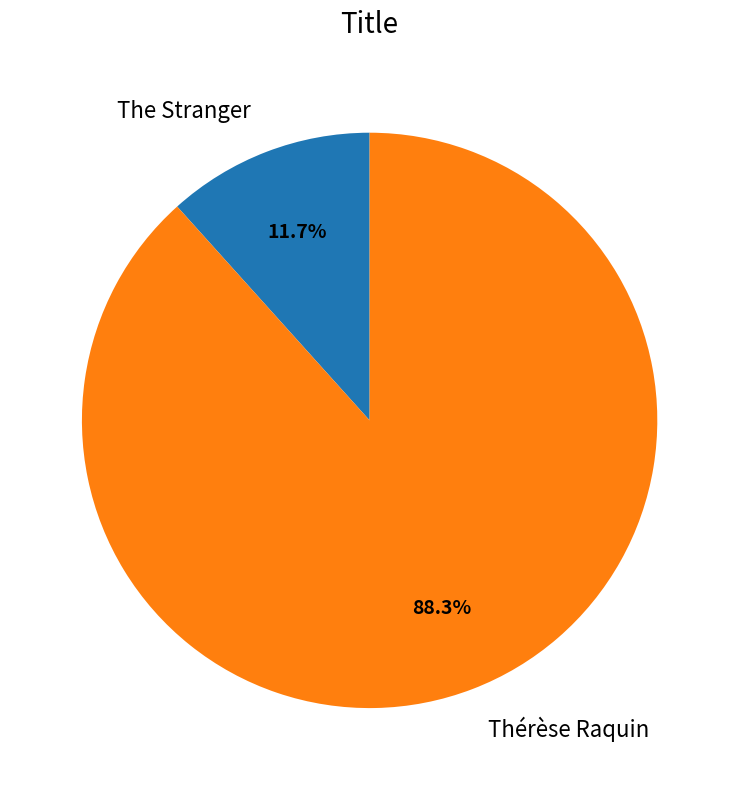

To the nearest percent, what is the difference between the Thérèse Raquin and The Stranger slice percentages?

77%